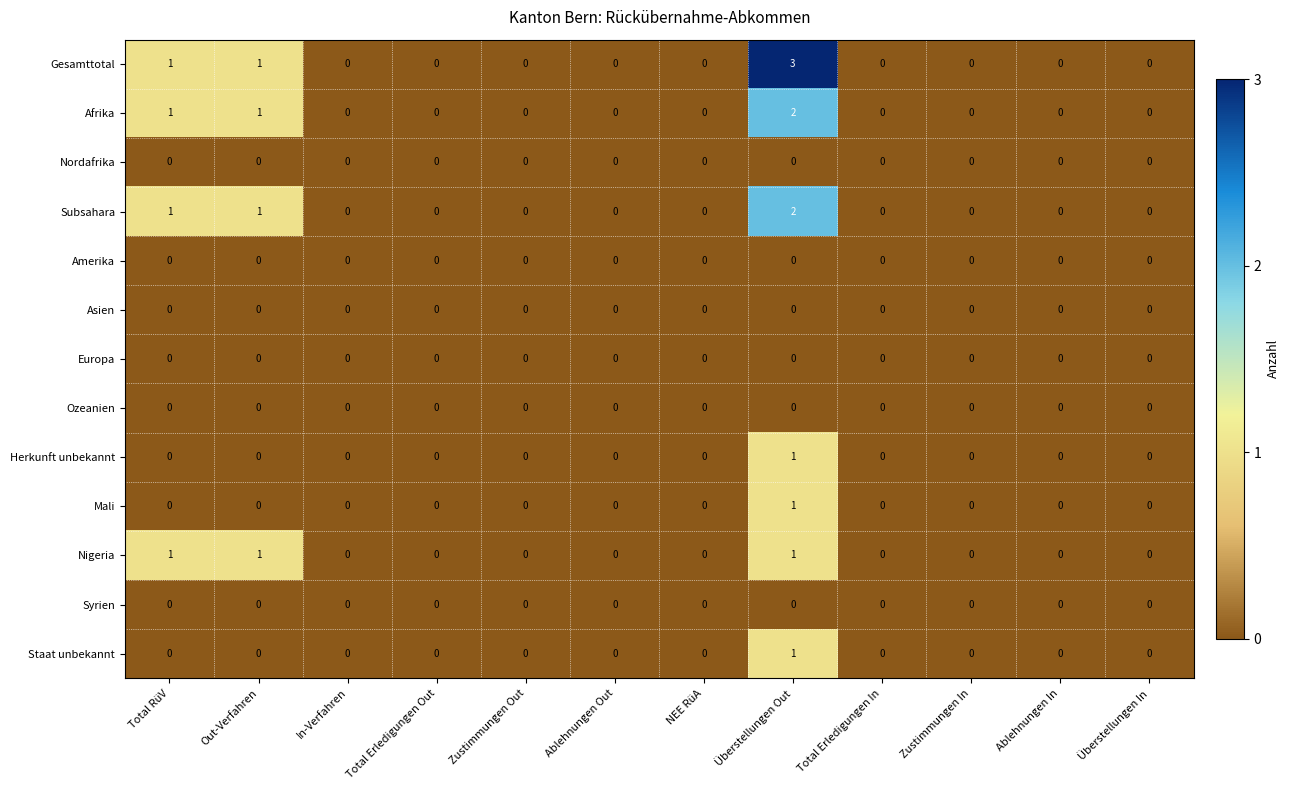

What is the maximum value shown in the chart?

3